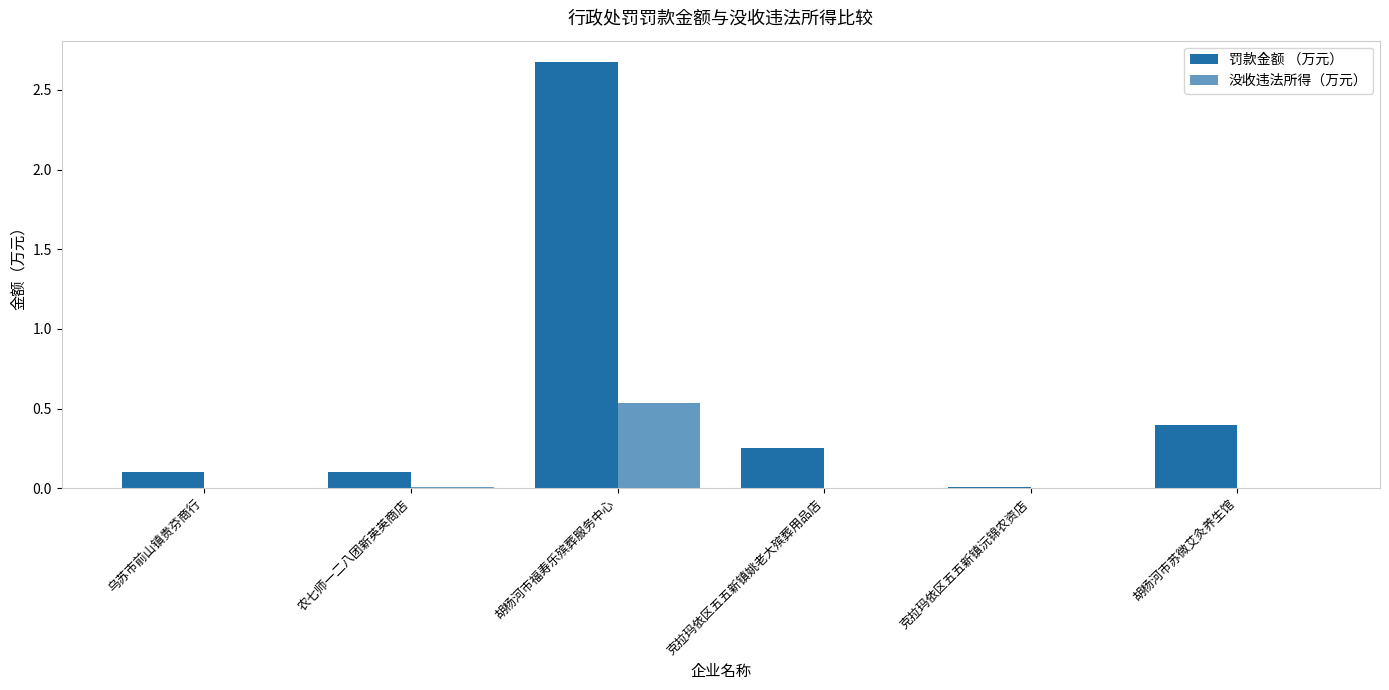

The 罚款金额 （万元） series shows 0.0 at 克拉玛依区五五新镇沅锦农资店. True or false?

False